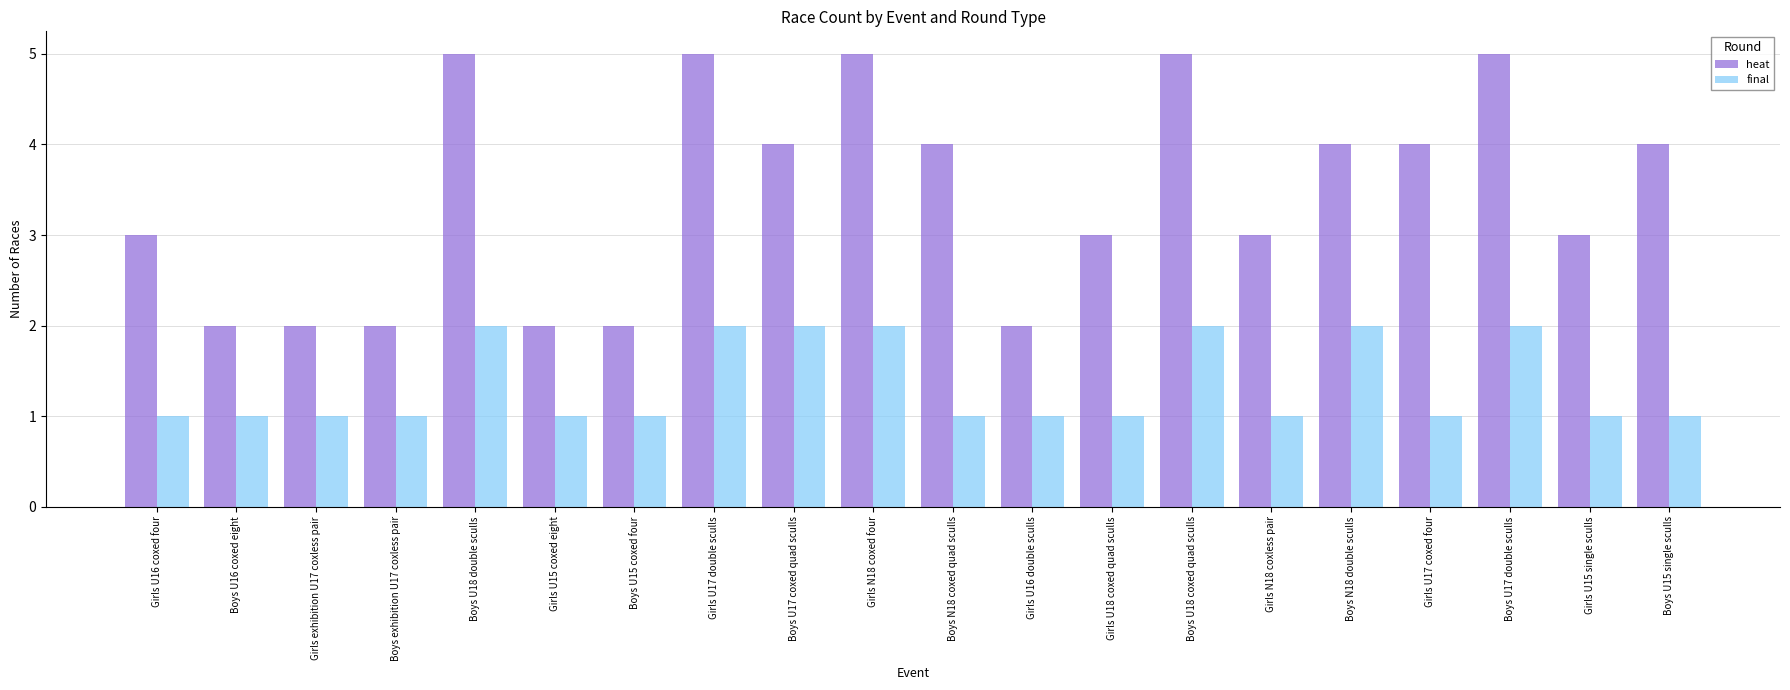

What is the approximate value of final at Boys U16 coxed eight?

1